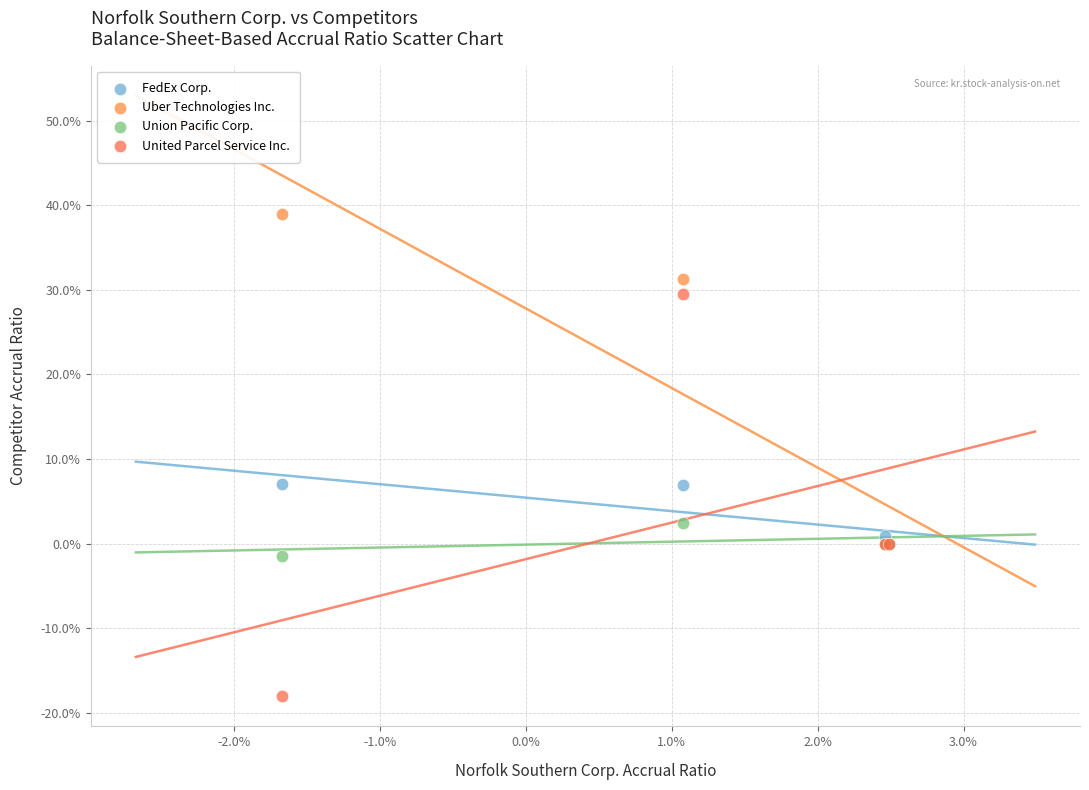

Which series has the widest spread of Y values?

United Parcel Service Inc.